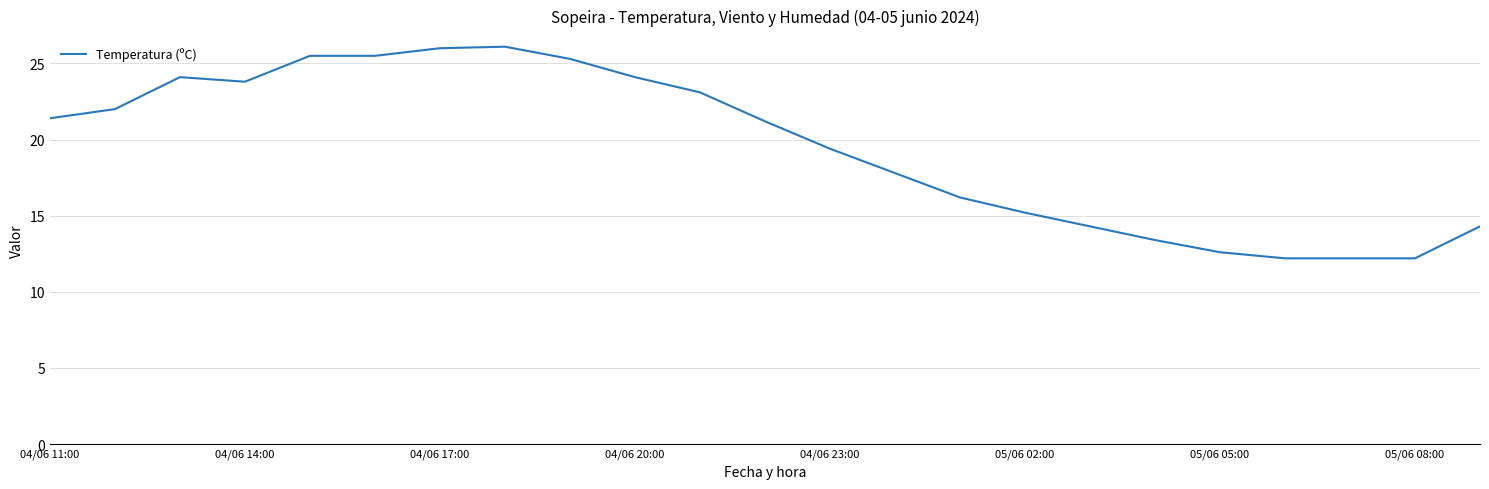

What is the minimum value shown in the chart?

12.2